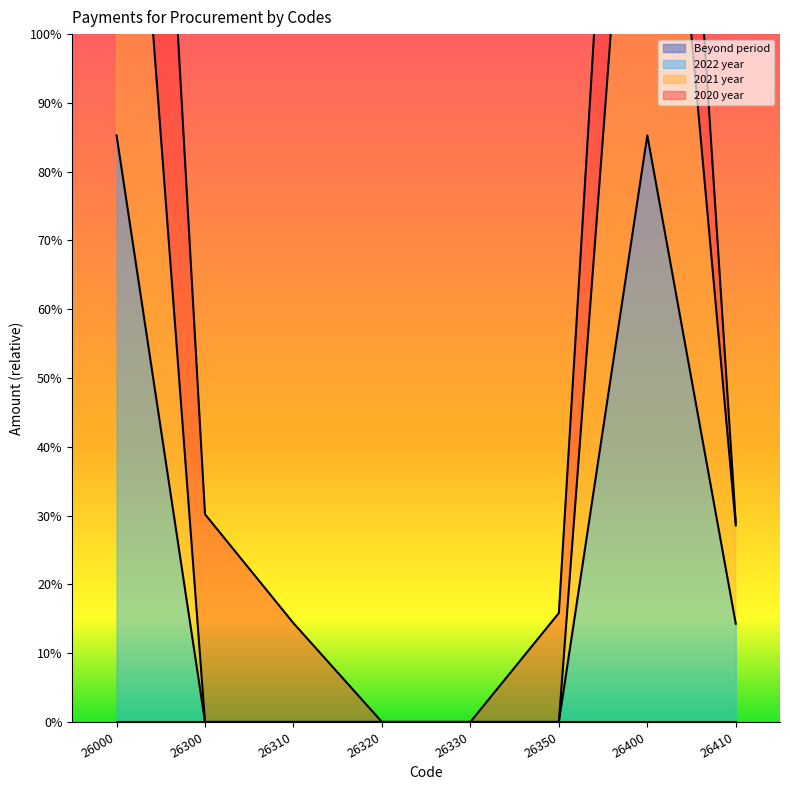

Which label corresponds to the smallest value in the chart?

26300